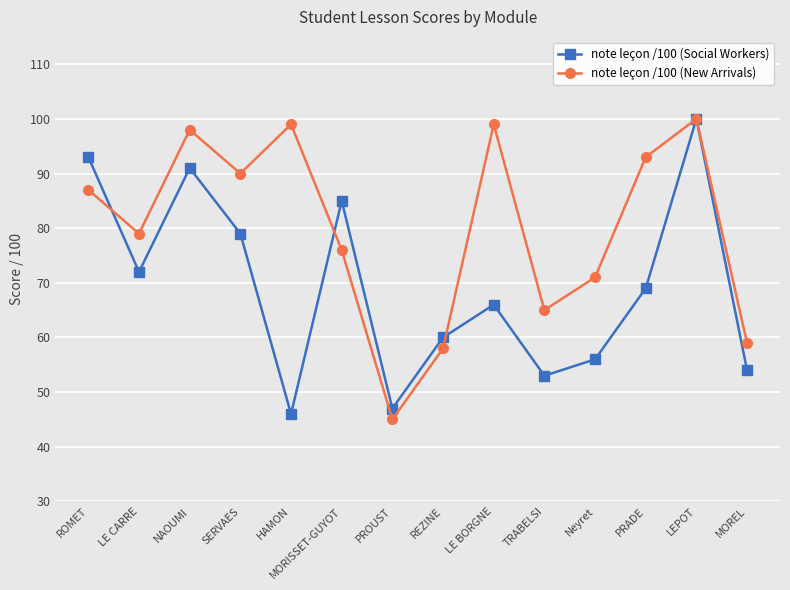

What position from the left is MORISSET-GUYOT?

6